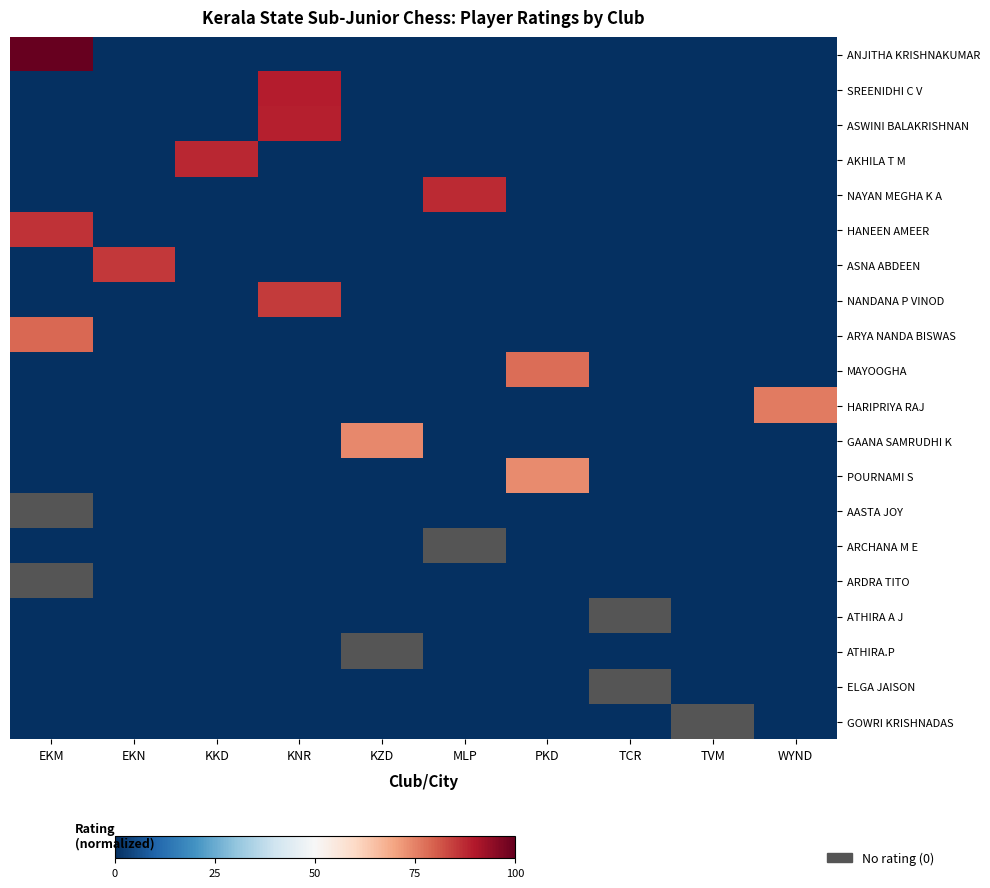

At PKD, list the series in order from smallest to largest.

ANJITHA KRISHNAKUMAR, SREENIDHI C V, ASWINI BALAKRISHNAN, AKHILA T M, NAYAN MEGHA K A, HANEEN AMEER, ASNA ABDEEN, NANDANA P VINOD, ARYA NANDA BISWAS, HARIPRIYA RAJ, GAANA SAMRUDHI K, AASTA JOY, ARCHANA M E, ARDRA TITO, ATHIRA A J, ATHIRA.P, ELGA JAISON, GOWRI KRISHNADAS, POURNAMI S, MAYOOGHA